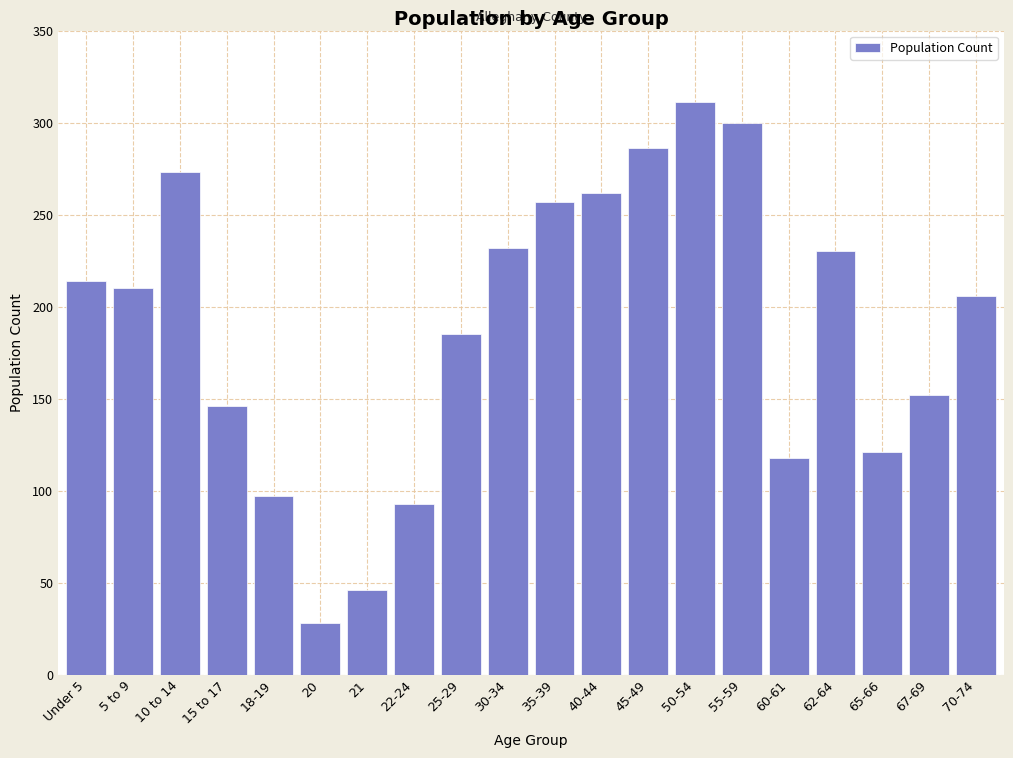

Reading right to left, extract all data points from this chart.

206	152	121	230	118	300	311	286	262	257	232	185	93	46	28	97	146	273	210	214